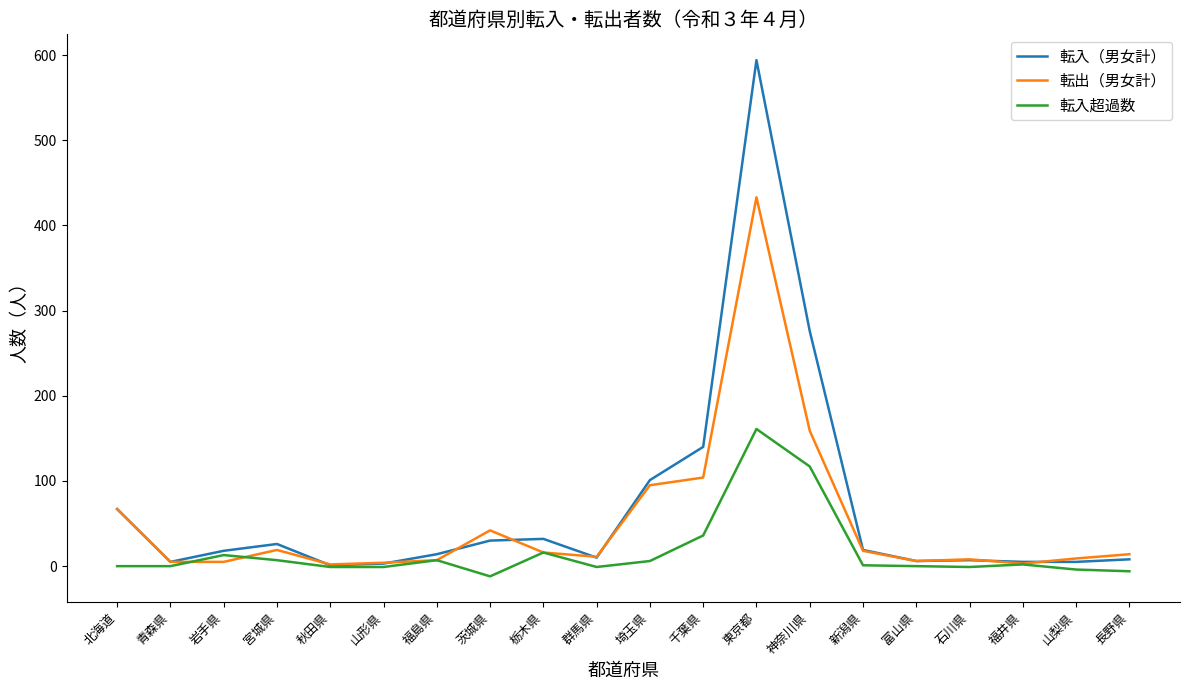

Which series has the widest spread of values?

転入（男女計）